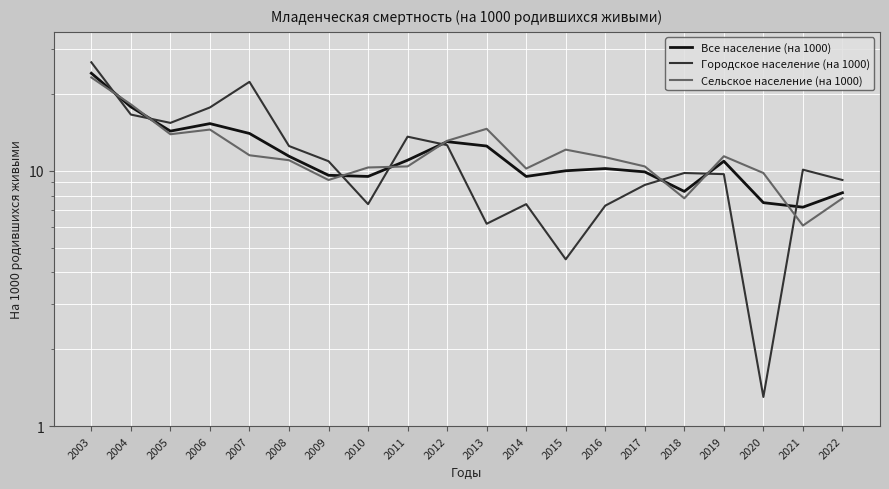

Rank the series by their average value, from highest to lowest.

Сельское население (на 1000), Все население (на 1000), Городское население (на 1000)